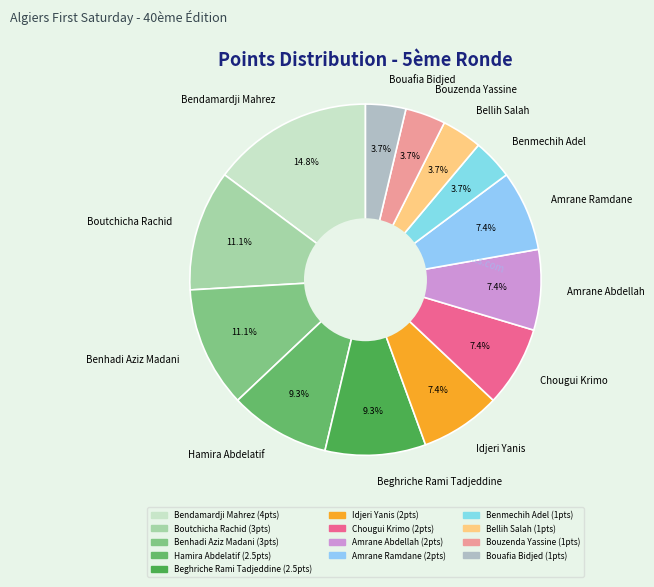

What is the largest slice in the pie chart?

Bendamardji Mahrez